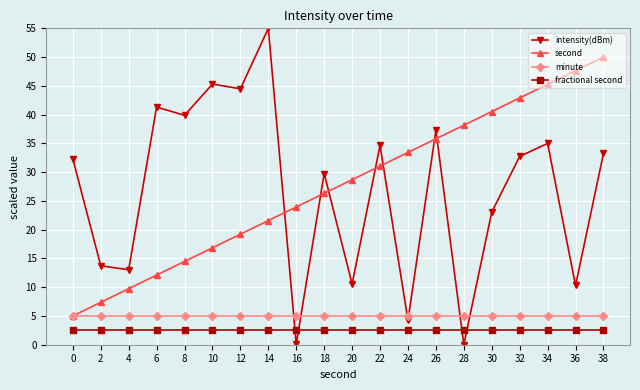

What is the difference between the maximum and minimum values in the second series?

45.0